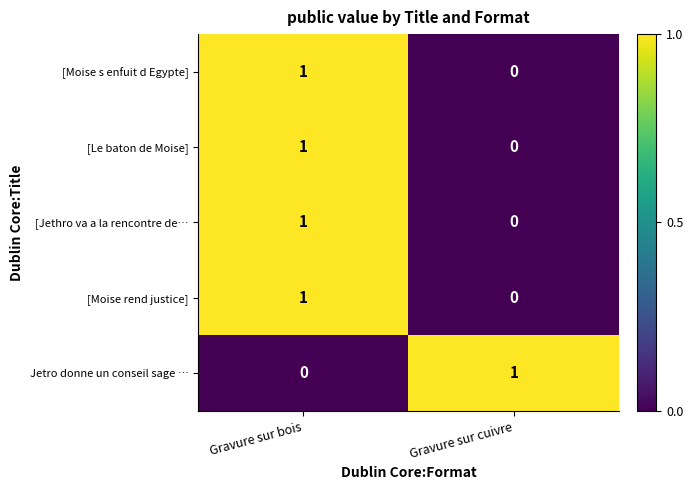

True or false: [Le baton de Moise] has a value of 1 at Gravure sur bois.

True